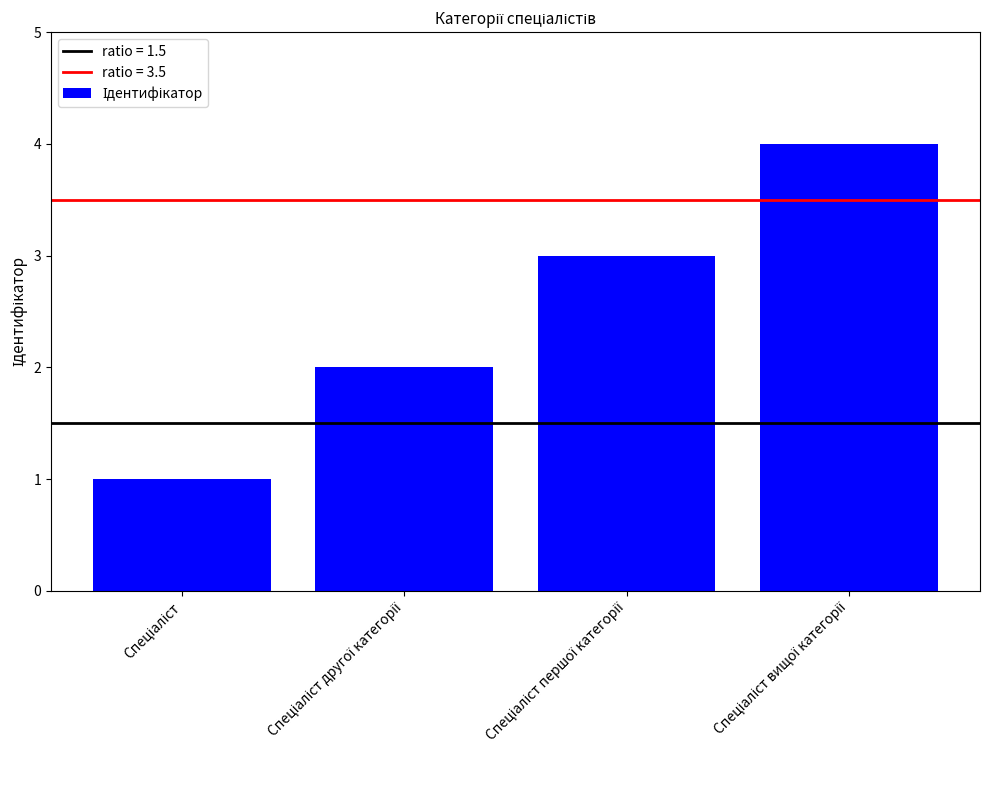

What is the value of the 1st bar from the left?

1